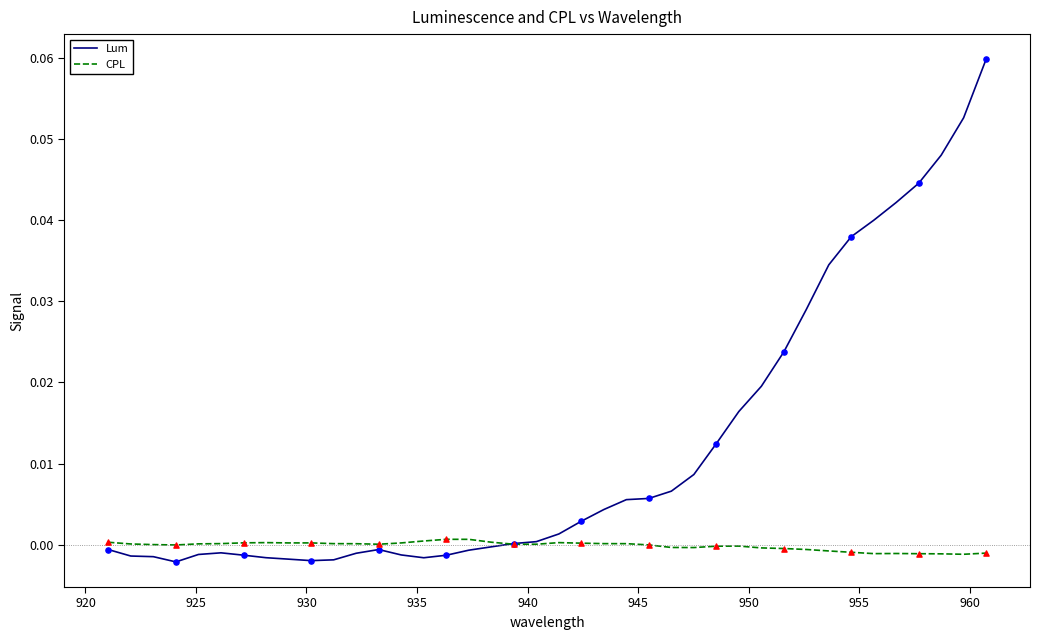

Which series has the widest spread of values?

Lum